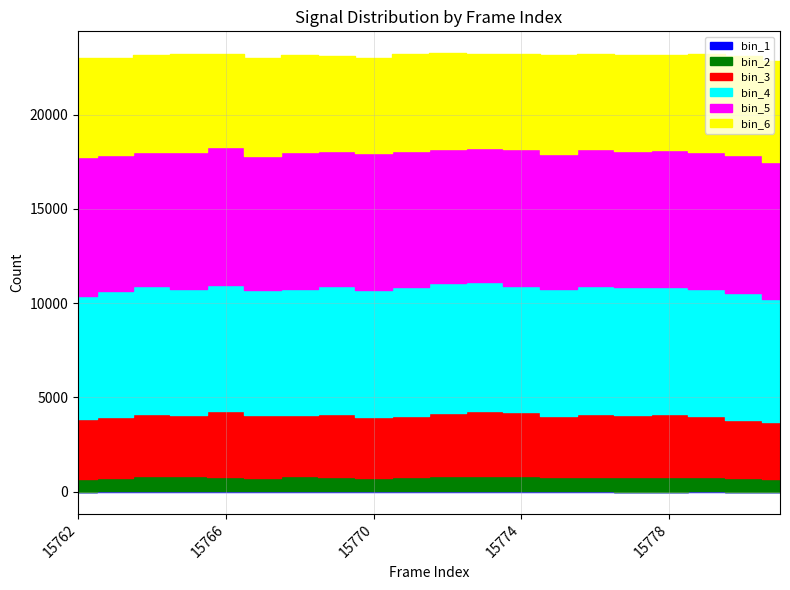

What is the average value of the bin_6 series?

5132